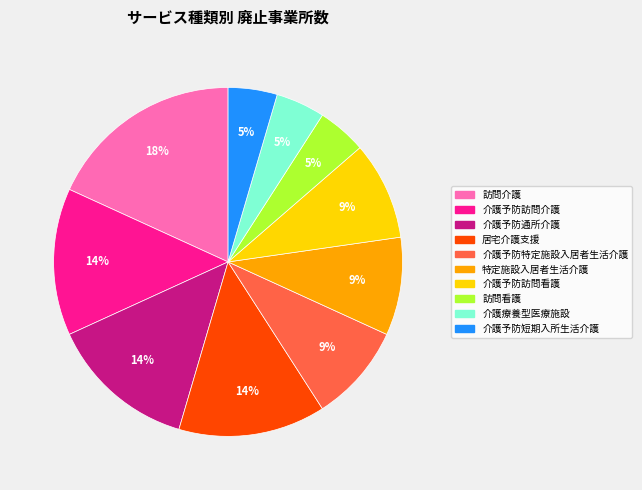

Does any single category account for the majority?

No